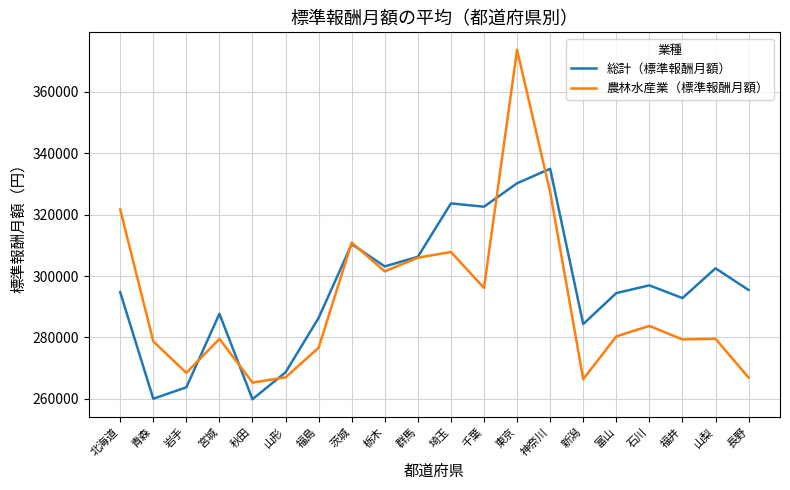

Rank the series by their average value, from lowest to highest.

農林水産業（標準報酬月額）, 総計（標準報酬月額）